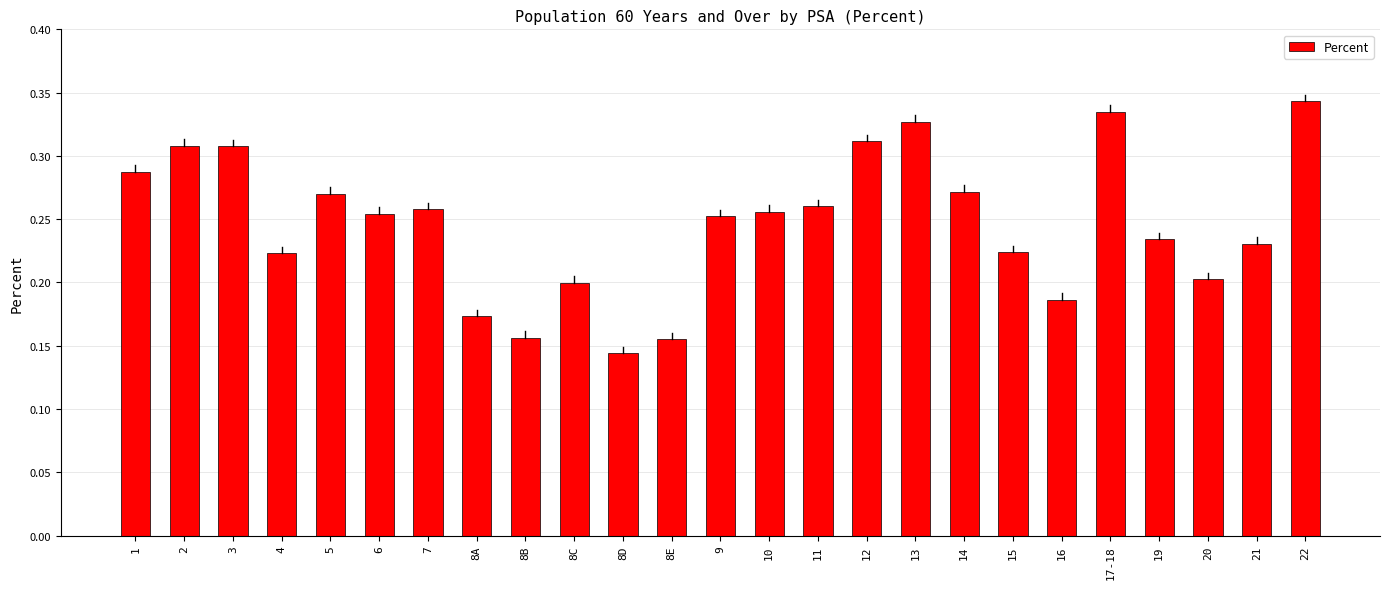

What is the sum of all values?

6.2